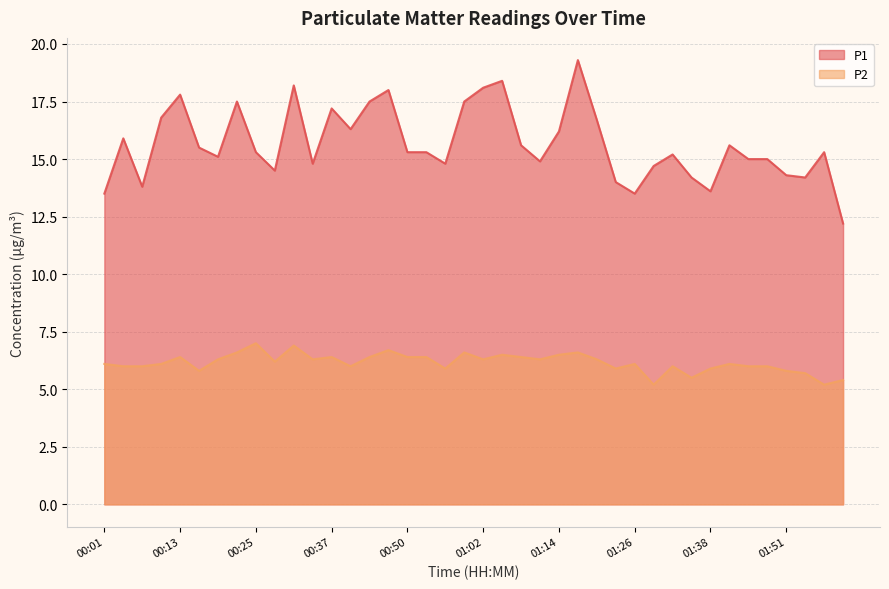

What is the difference between the highest and lowest values at 01:35?

8.7